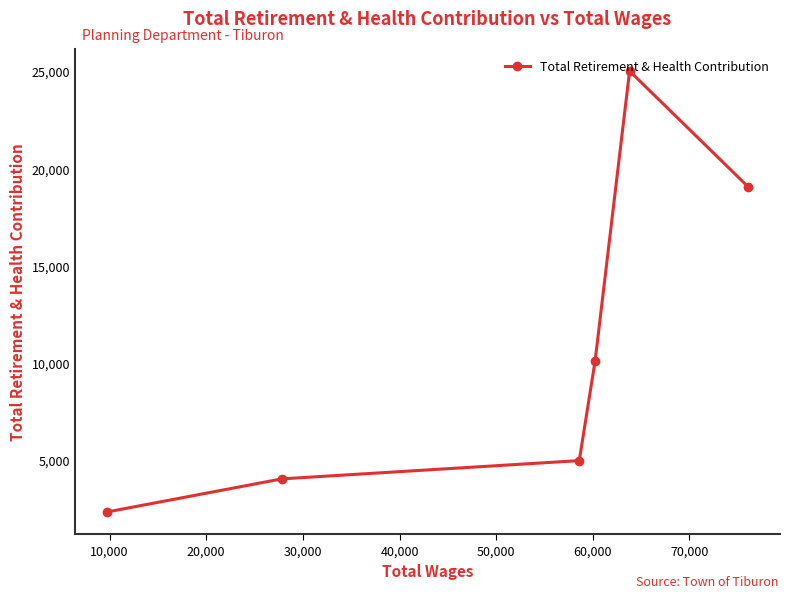

What is the average value?

10895